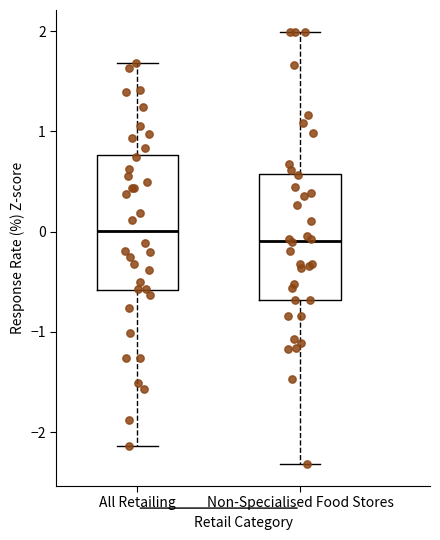

Reading left to right, read every box against the y-axis: the position of its median line, the range the box covers, and the ends of its whiskers. The values are not printed on the chart, so give them approximately, as read against the axis.

All Retailing: median 0.0, box -0.6 to 0.8, whiskers -2.1 to 1.7
Non-Specialised Food Stores: median -0.1, box -0.7 to 0.6, whiskers -2.3 to 2.0